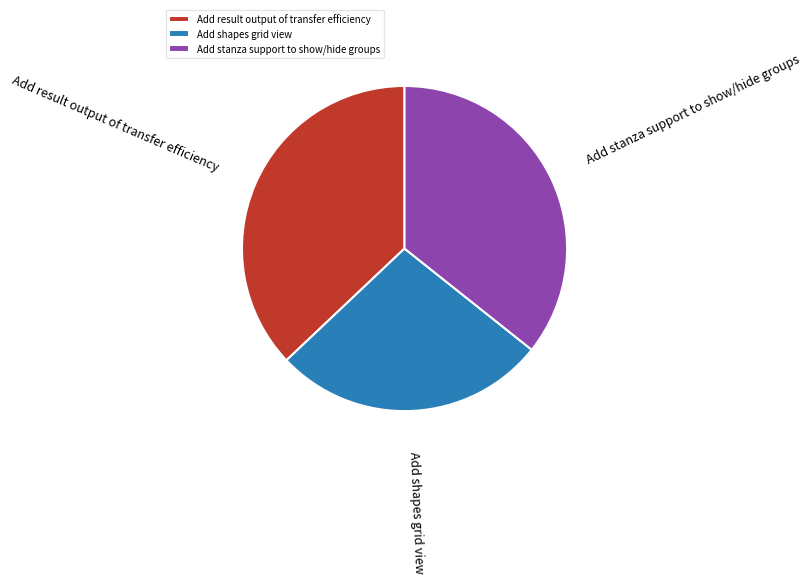

How many slices are in this pie chart?

3